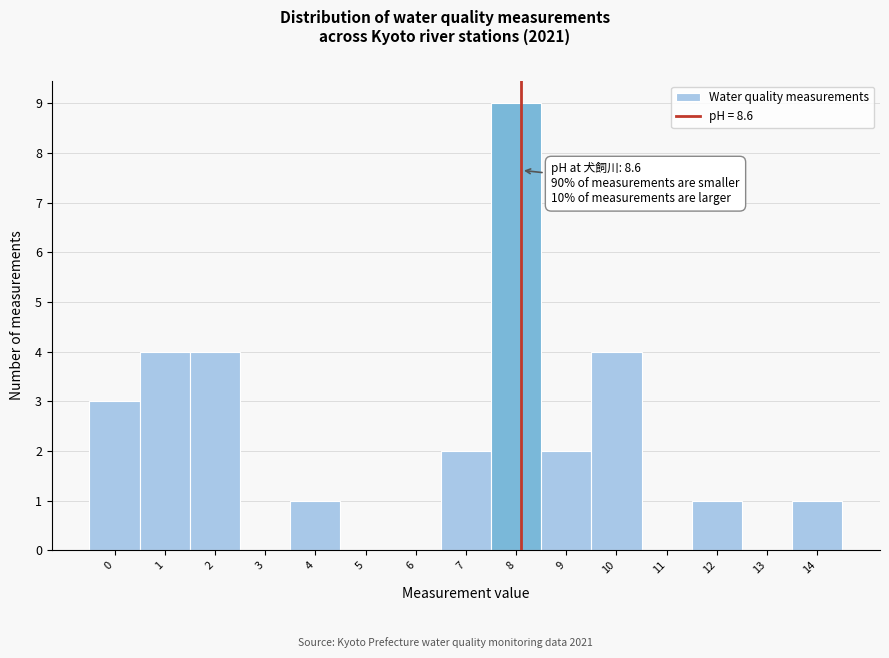

Reading left to right, what are all the values shown in this chart?

0=3	1=4	2=4	3=0	4=1	5=0	6=0	7=2	8=9	9=2	10=4	11=0	12=1	13=0	14=1